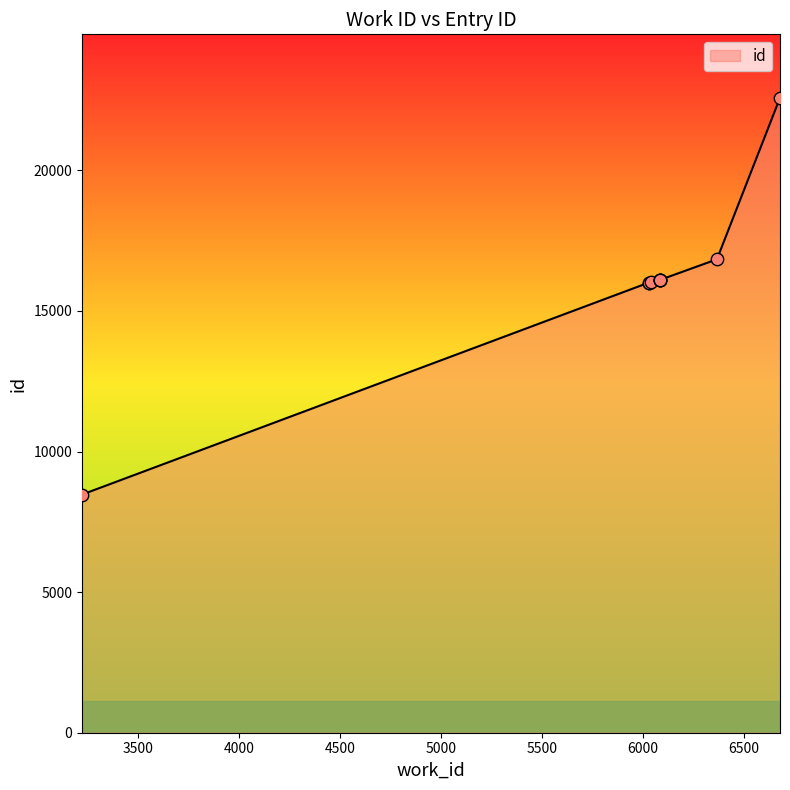

What is the change in value from 6029 to 6677?

+6569